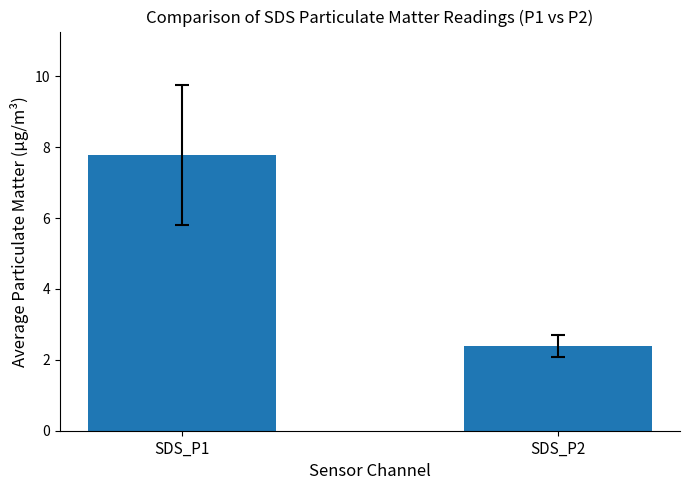

Rank the categories by value from lowest to highest.

SDS_P2, SDS_P1